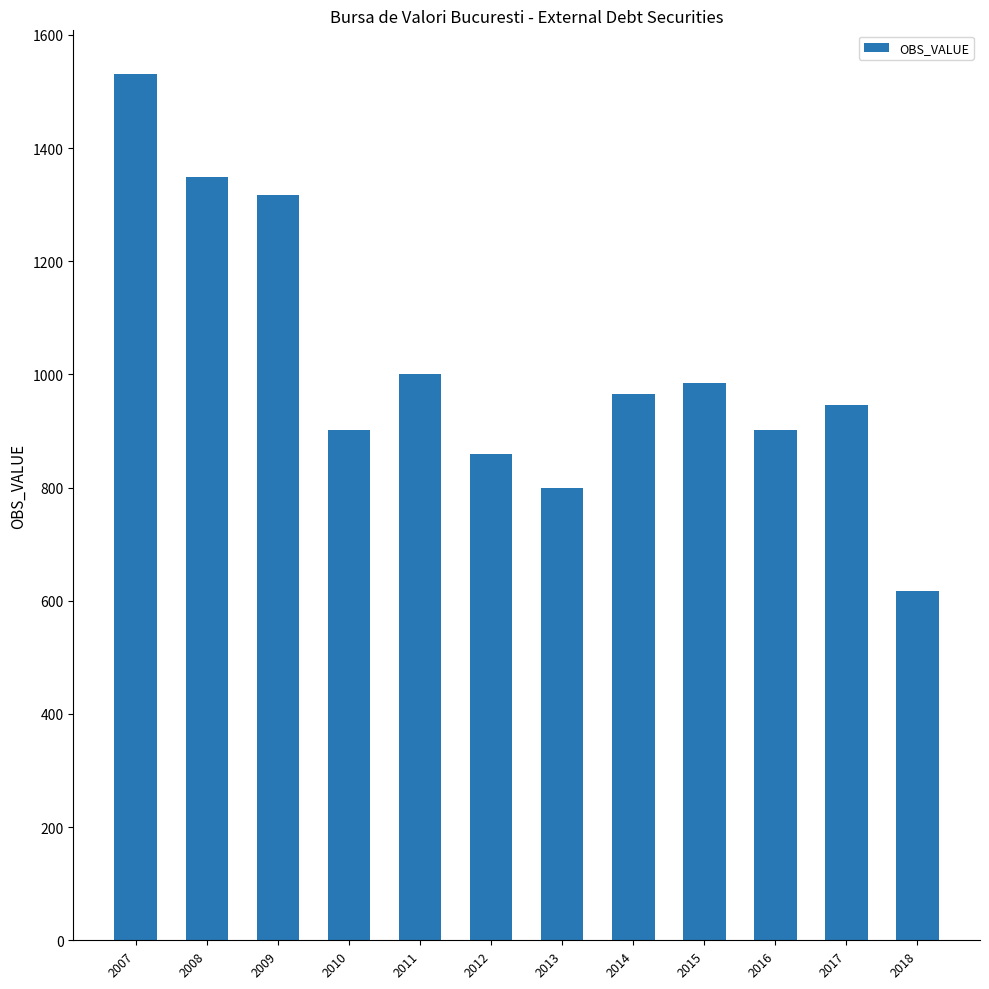

What is the smallest value displayed?

617.0